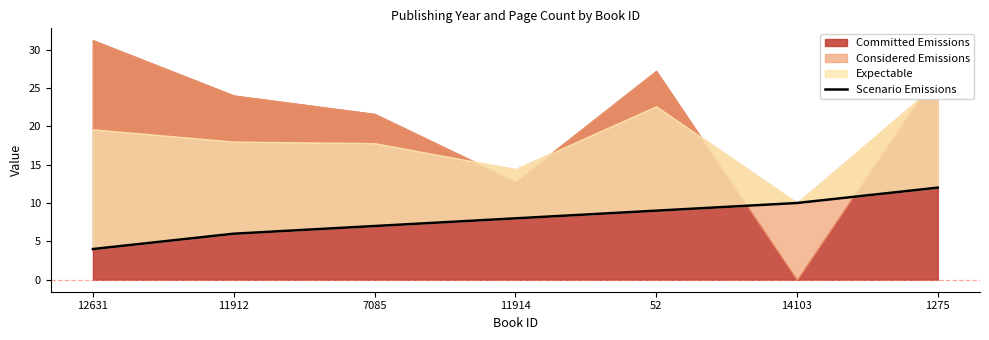

Rank the categories by value from highest to lowest.

1275, 14103, 52, 11914, 7085, 11912, 12631